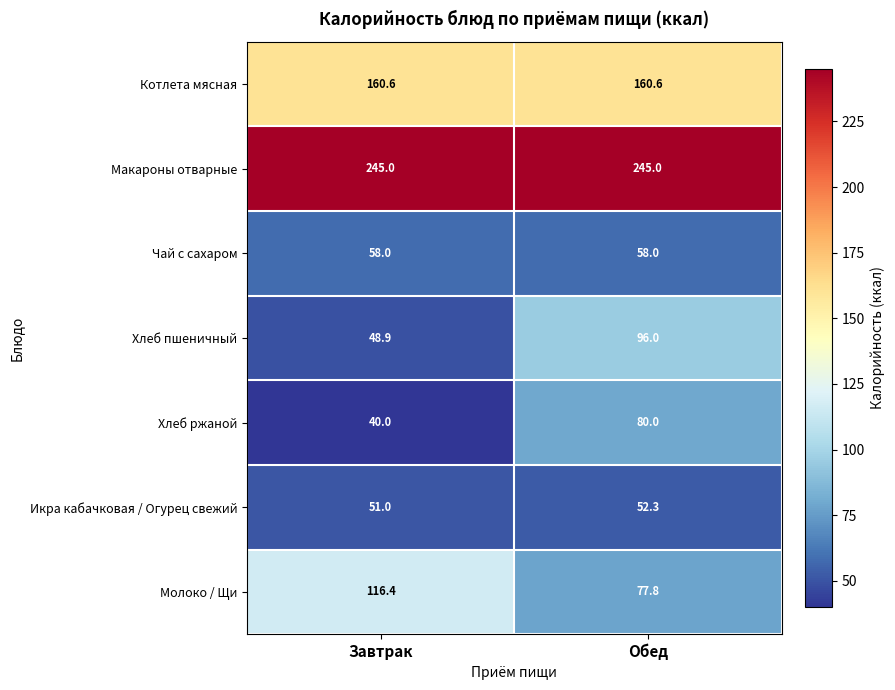

At how many categories does at least one series exceed 188?

2